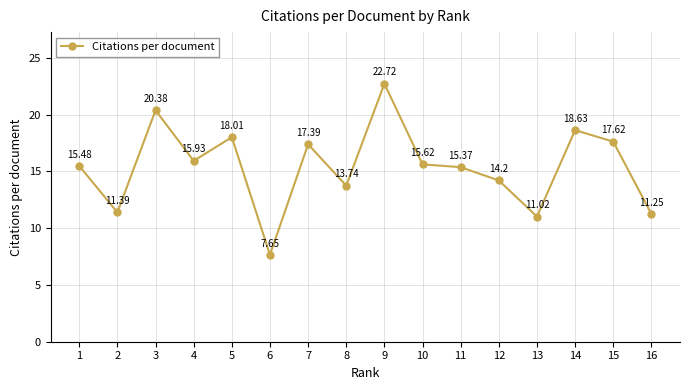

Is it true that the value at 2 is 5.0?

False